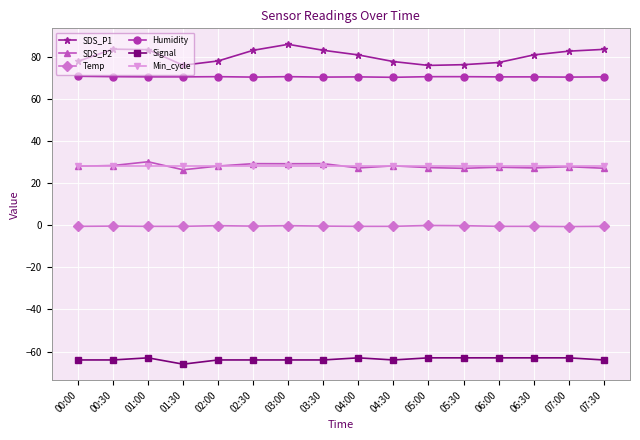

Which series has the widest spread of values?

SDS_P1